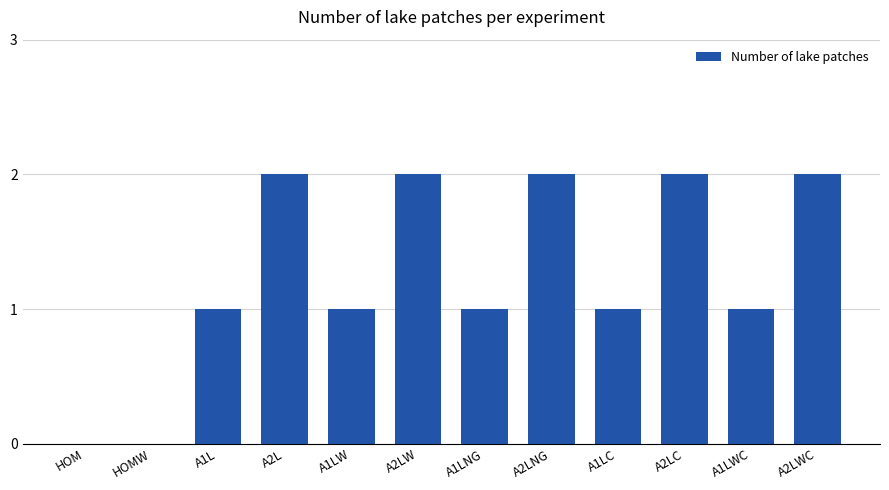

True or false: the data shows 2 at A2L.

True